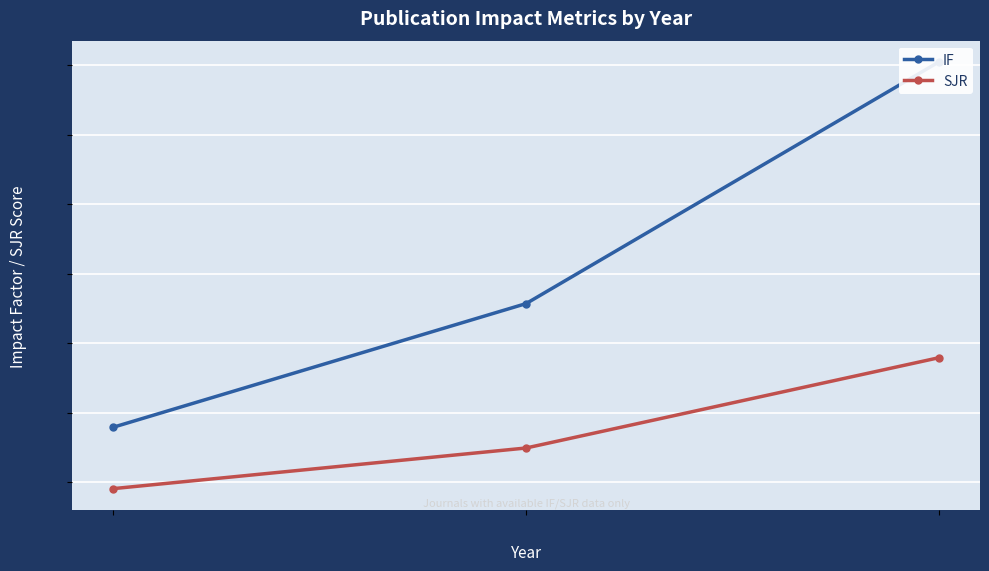

At which label is SJR closest to 3?

2018